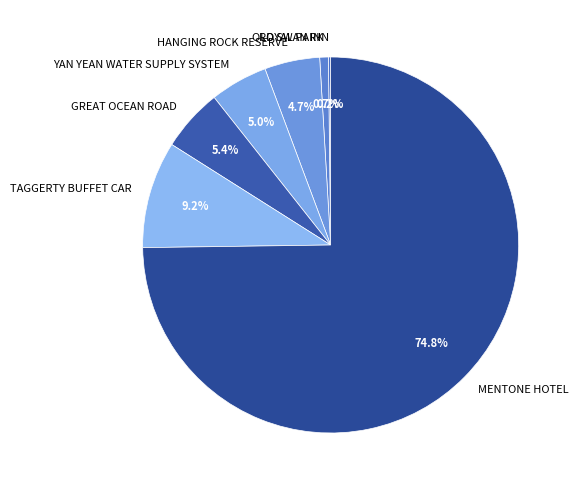

What percentage is NOT represented by MENTONE HOTEL?

25.2%